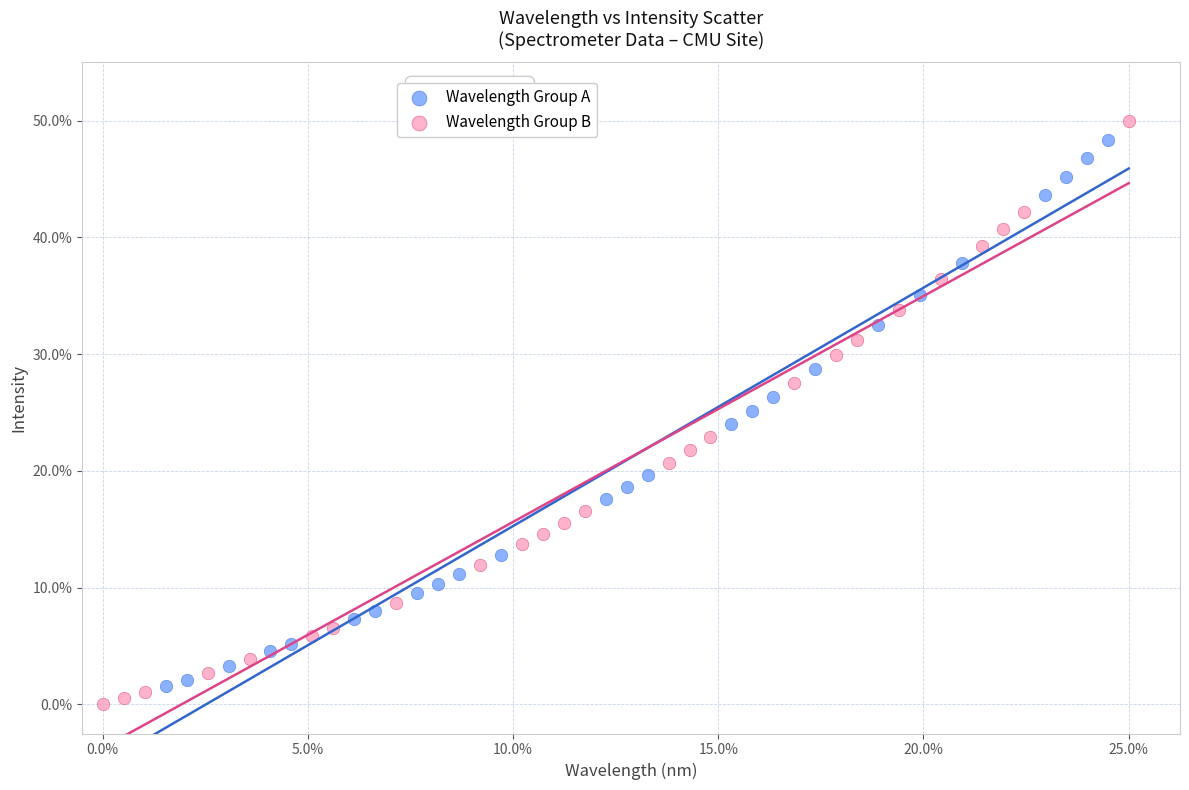

Which series has the widest spread of Y values?

Wavelength Group B